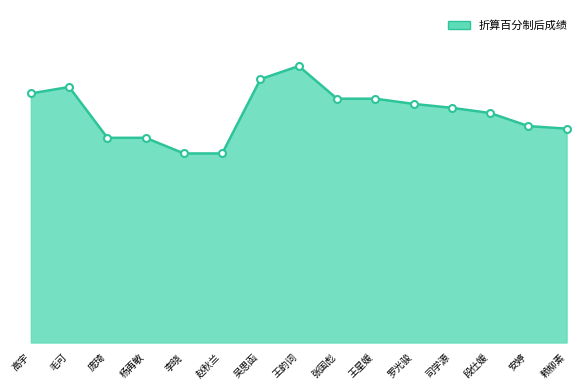

Reading left to right, extract all data points from this chart.

63.7	65.3	52.3	52.3	48.3	48.3	67.3	70.7	62.3	62.3	61.0	60.0	58.7	55.3	54.7